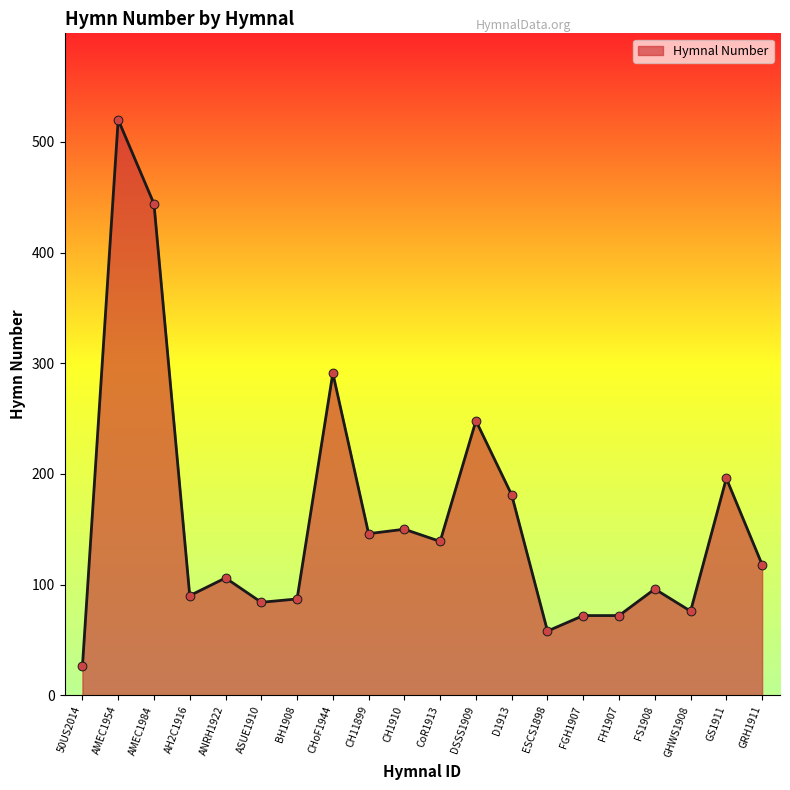

Approximately how many times larger is the value at FGH1907 compared to ANRH1922?

0.7